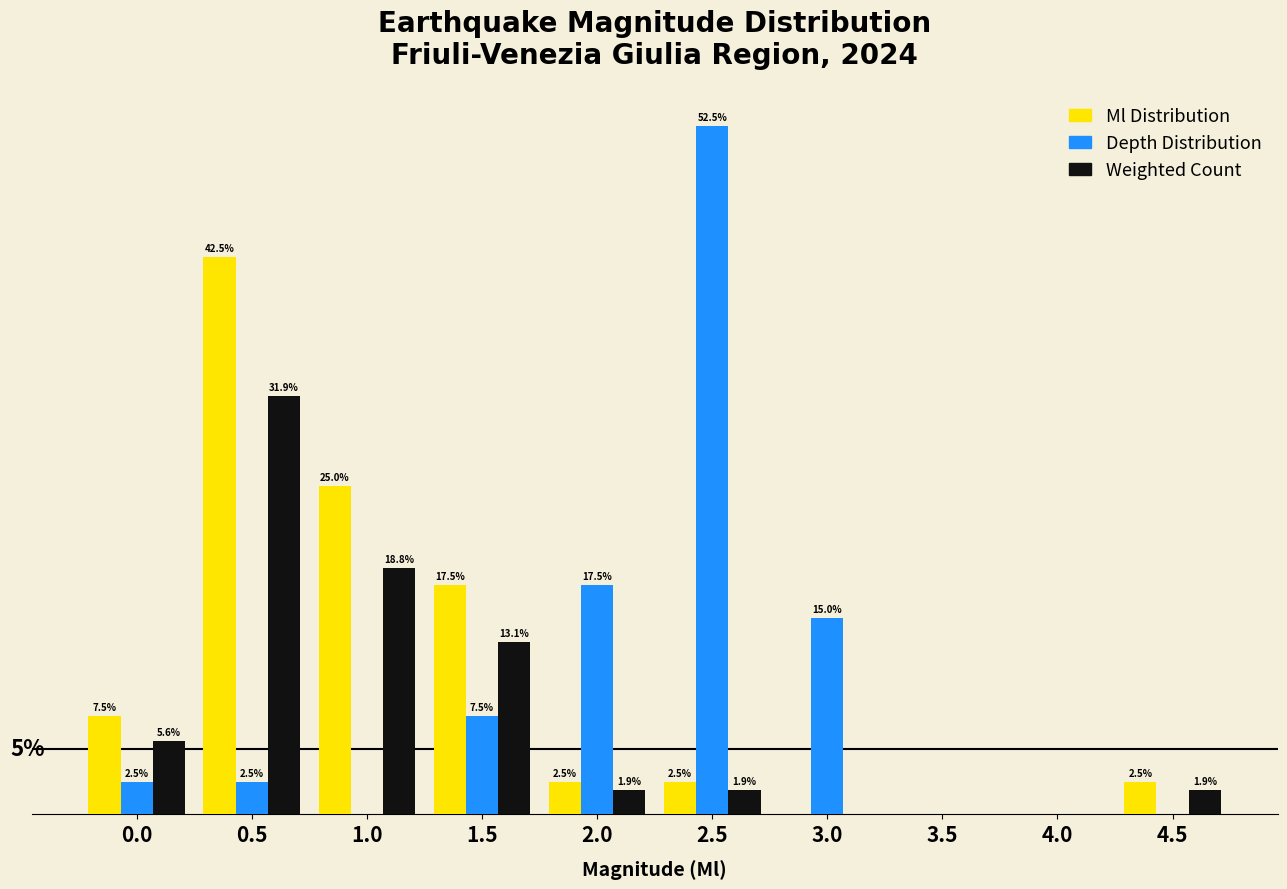

Which series has the largest total across all categories?

Ml Distribution